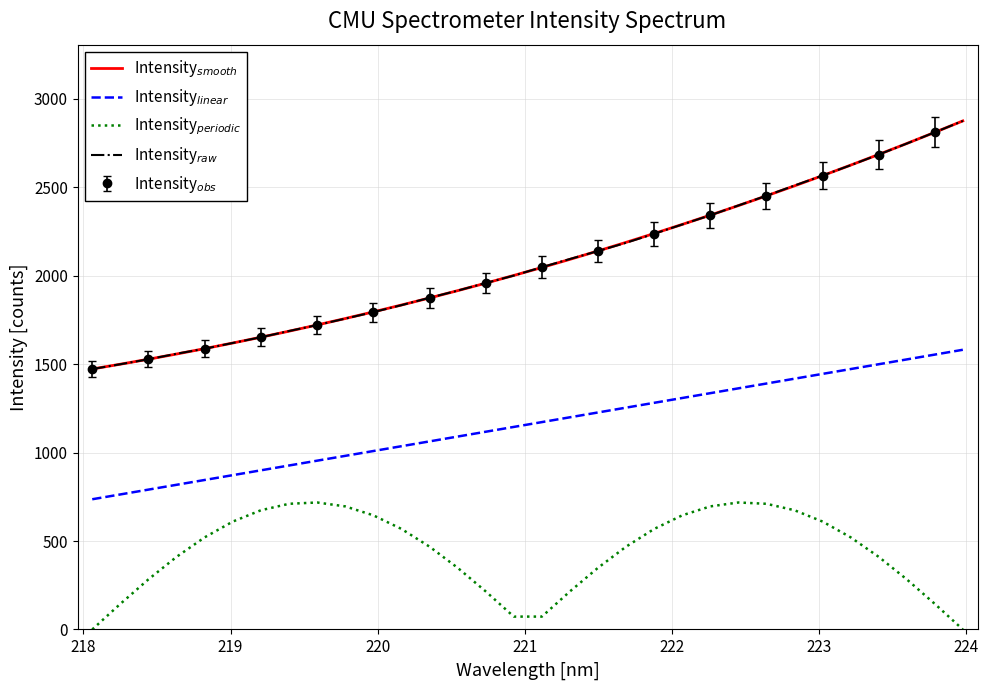

How many lines are shown in the chart?

4